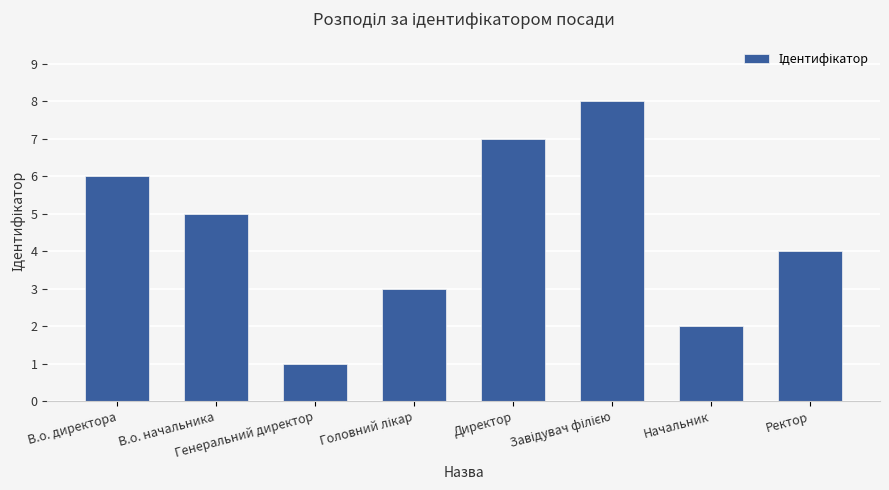

At which label is the value closest to 4?

Ректор